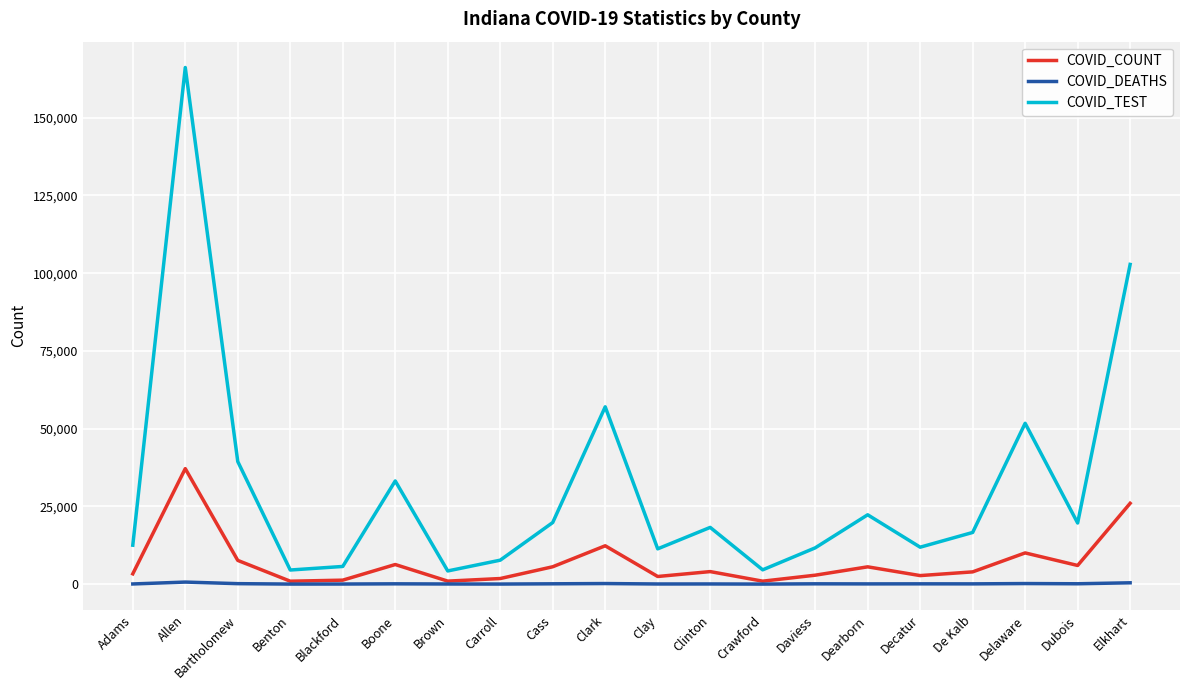

Rank the series by their average value, from highest to lowest.

COVID_TEST, COVID_COUNT, COVID_DEATHS